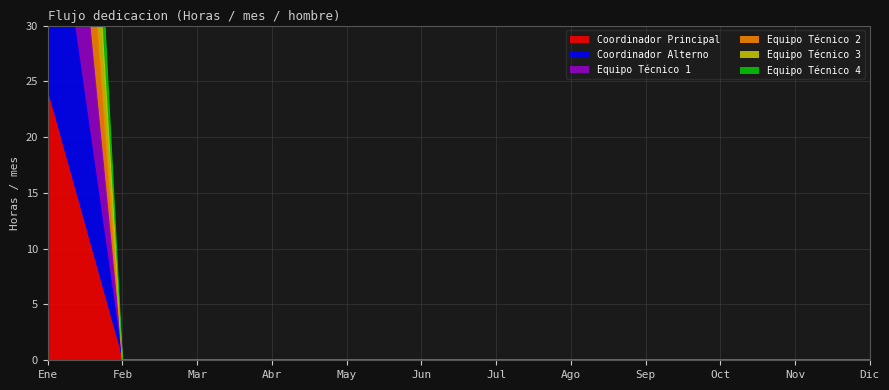

What is the maximum value shown in the chart?

129